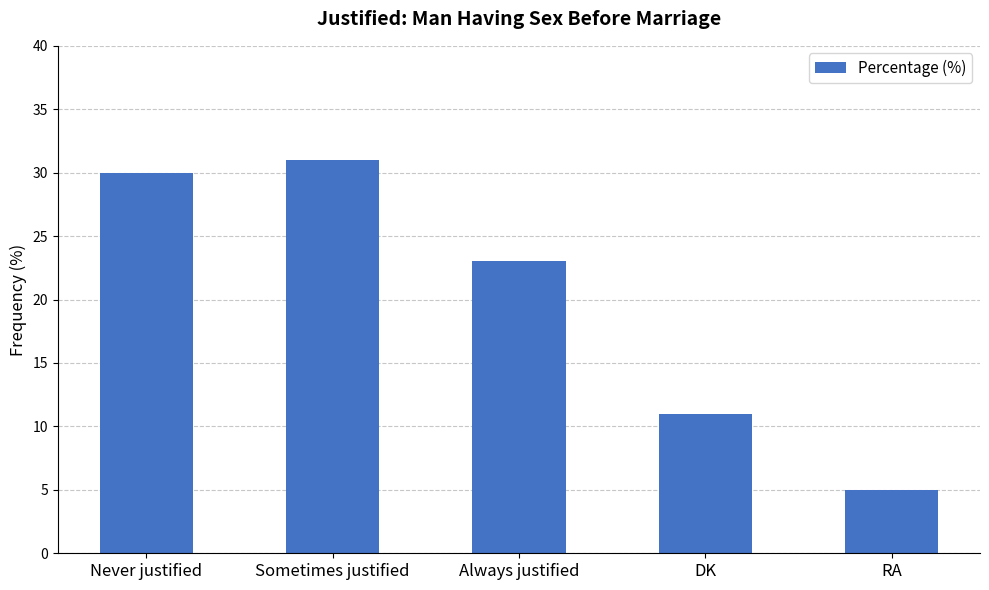

Between DK and Sometimes justified, which is larger?

Sometimes justified